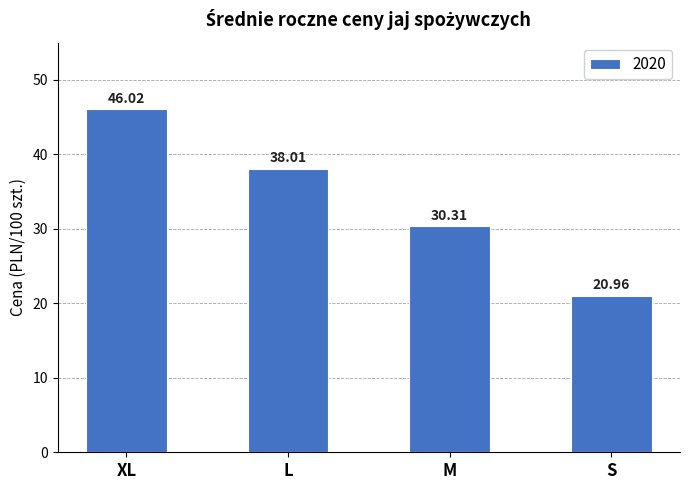

Reading left to right, extract all data points from this chart.

XL=46.0	L=38.0	M=30.3	S=21.0